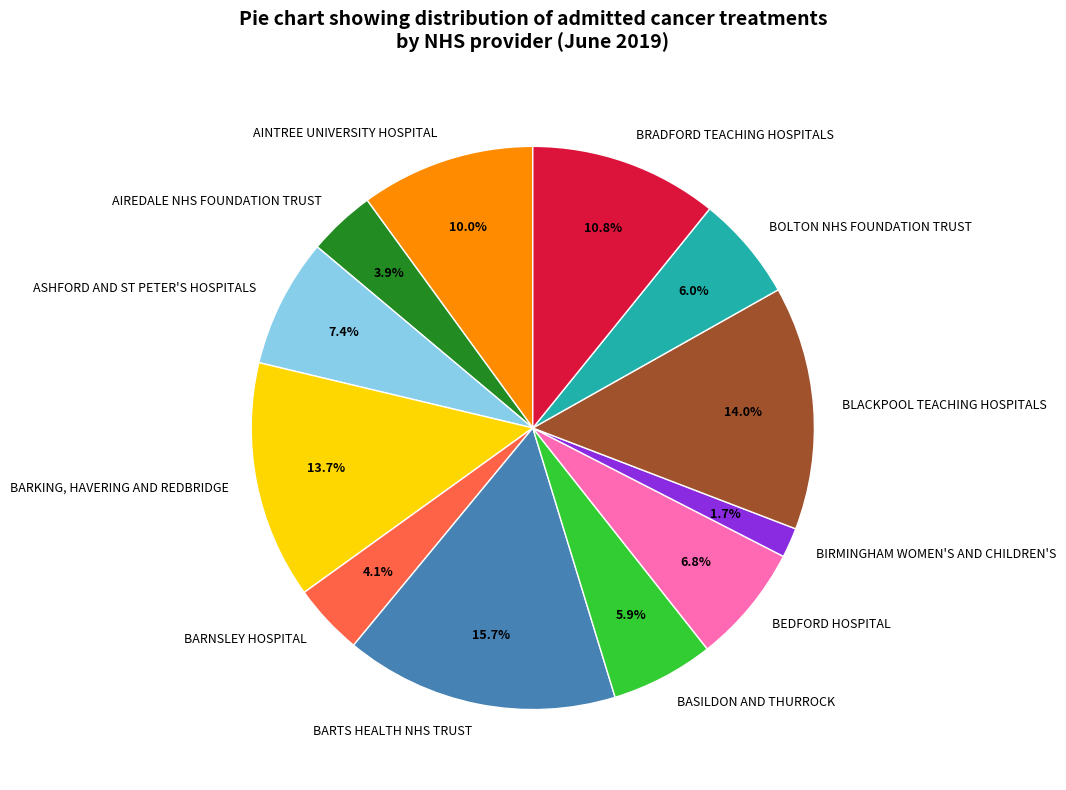

Which slice is the smallest?

BIRMINGHAM WOMEN'S AND CHILDREN'S